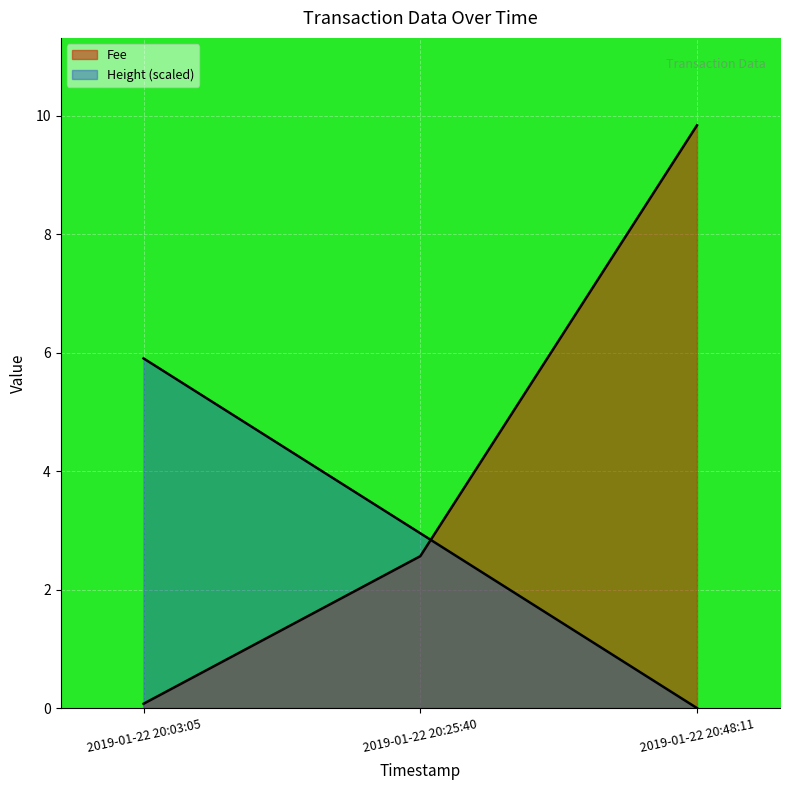

What value does the Fee series have at 2019-01-22 20:25:40?

2.6